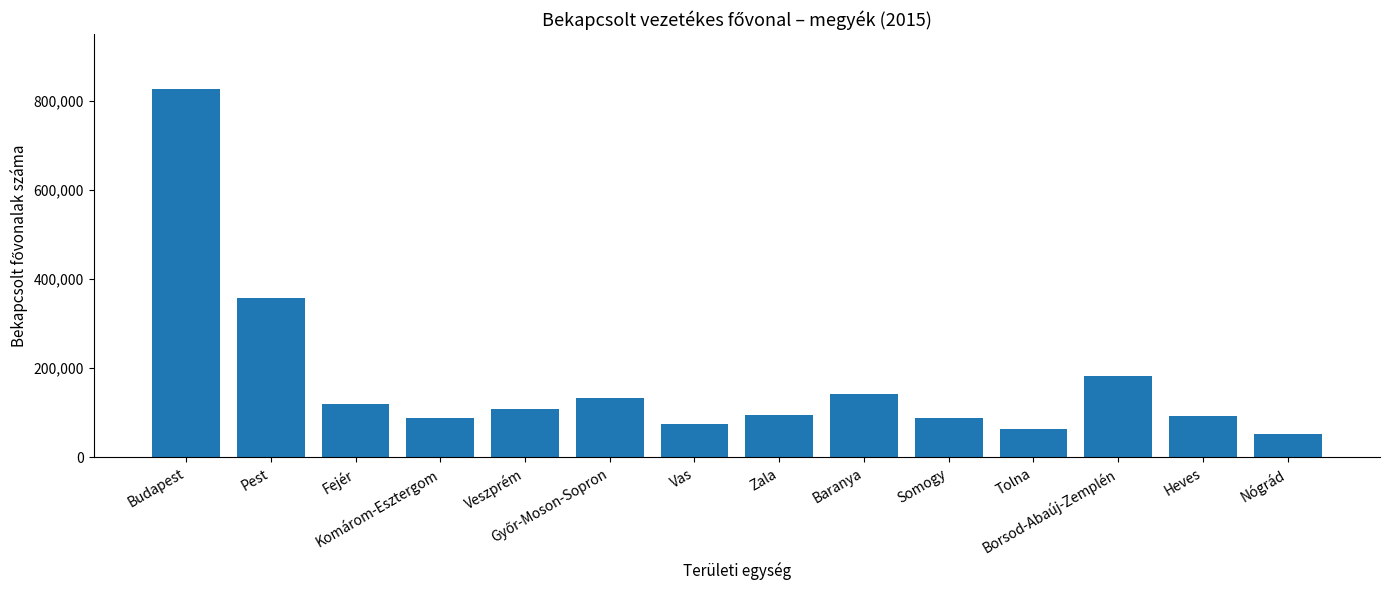

How many values are below 108555?

7